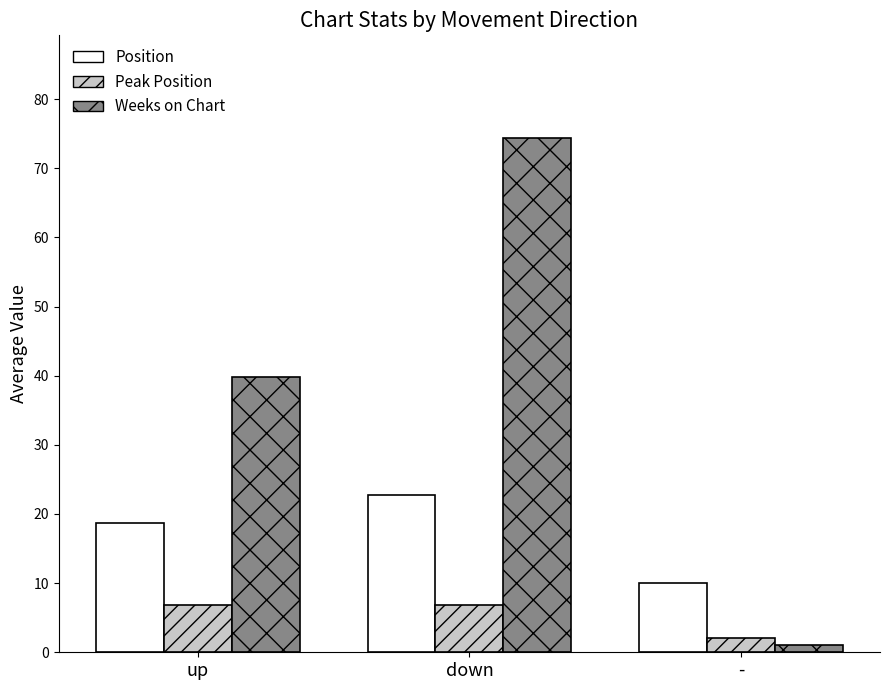

What is the minimum value for Weeks on Chart?

1.0